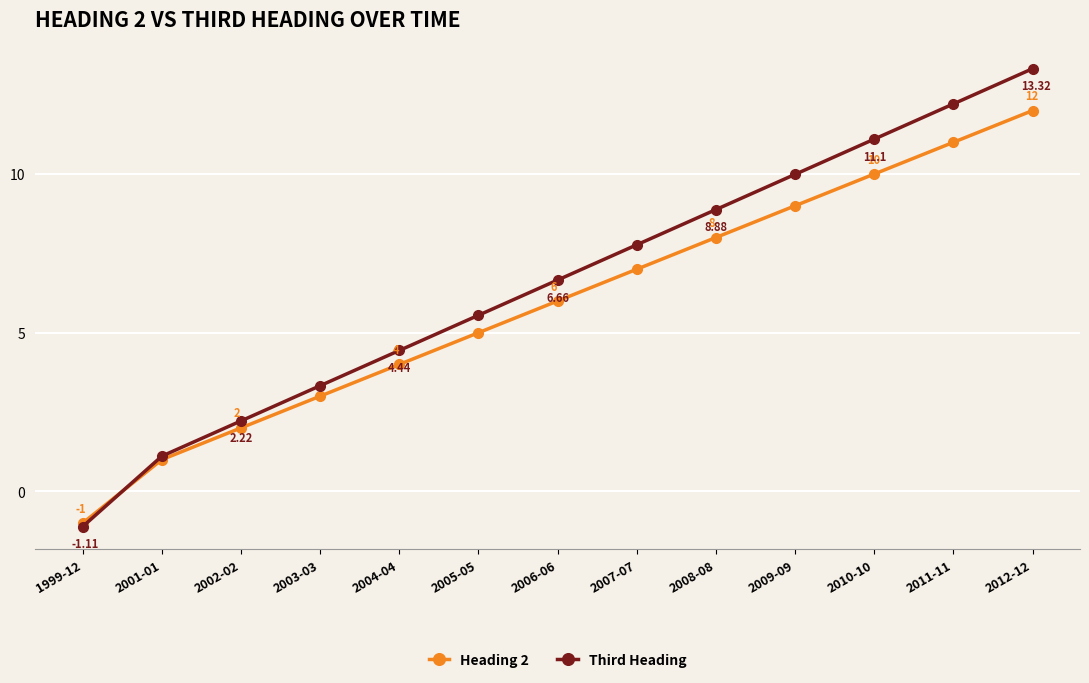

How many values in Heading 2 are below zero?

1